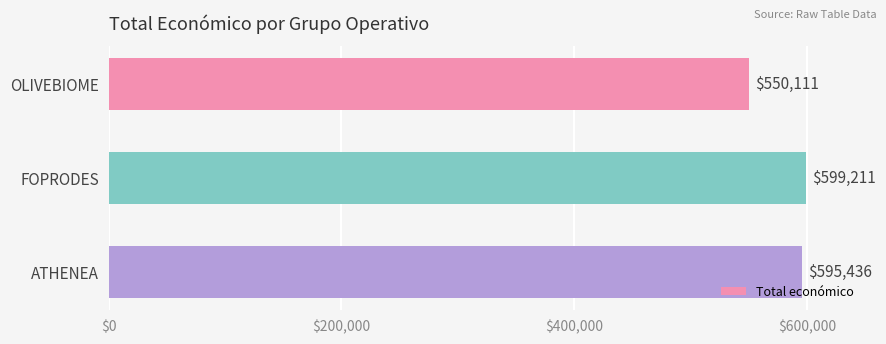

Reading bottom to top, what are all the values shown in this chart?

ATHENEA=595436	FOPRODES=599211	OLIVEBIOME=550111